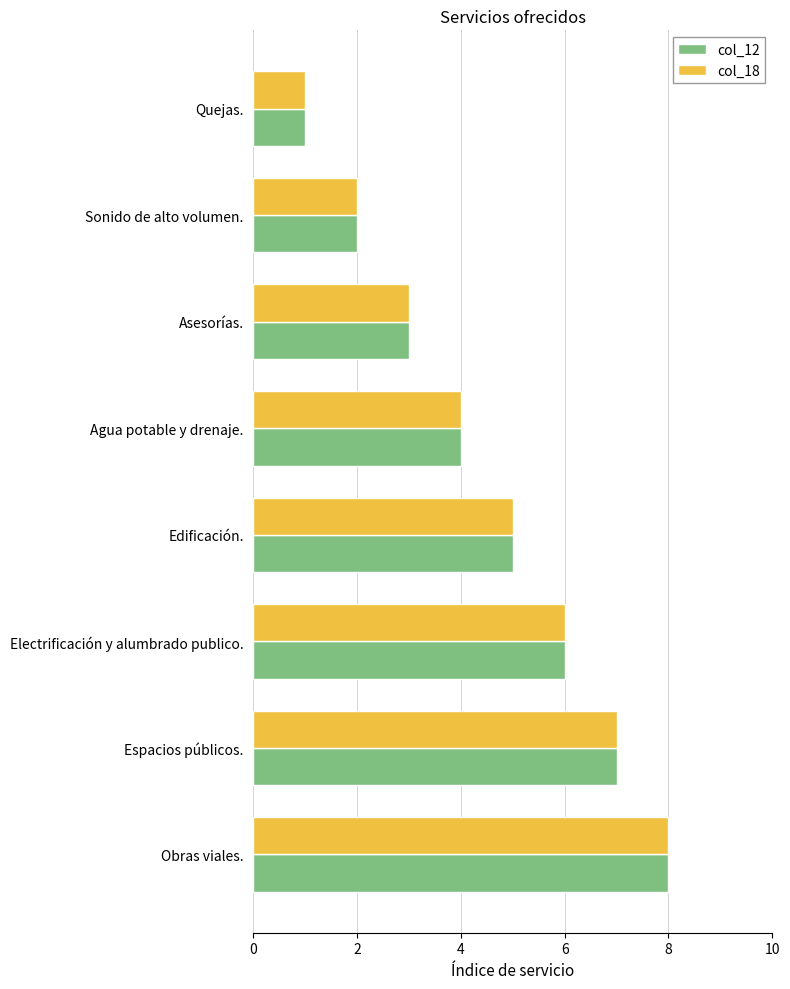

How many data points does each series have?

8